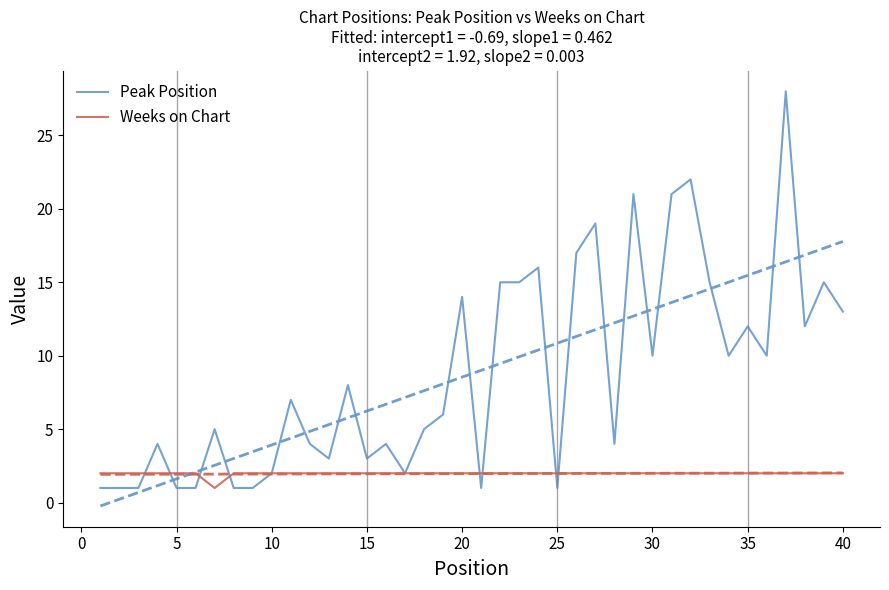

How many values in the Peak Position series exceed 7?

19